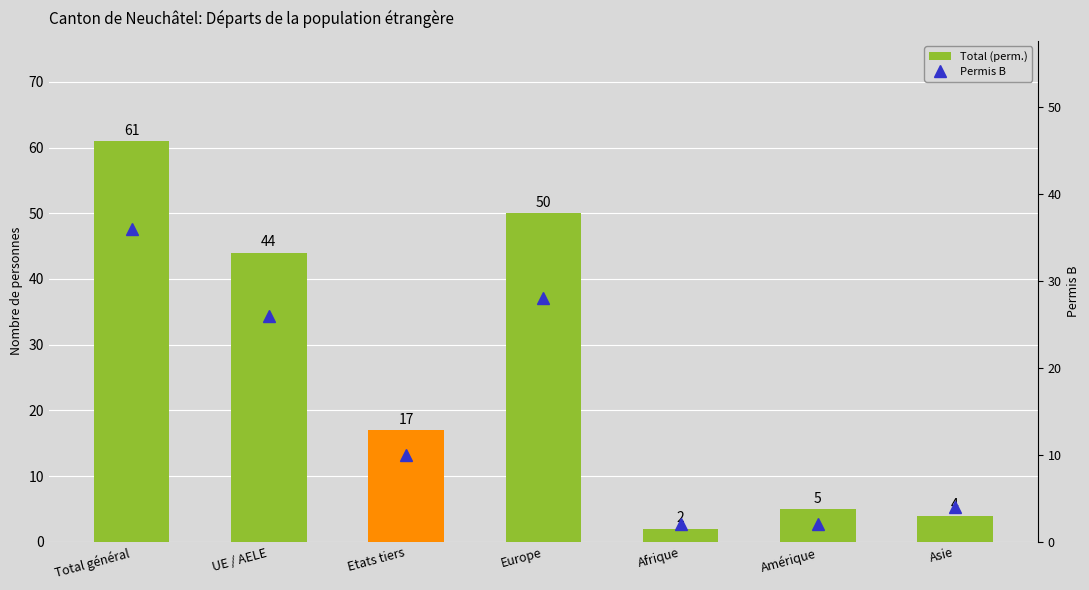

Is the value of Permis B at Afrique greater than the value of Total (perm.) at Etats tiers?

No